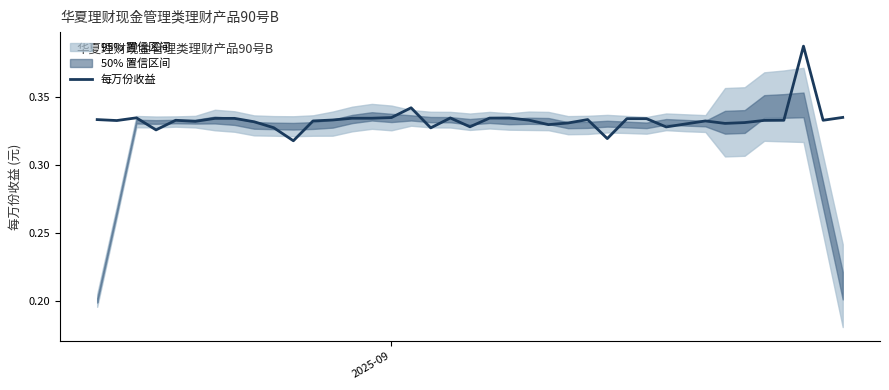

Is this an area chart (filled region under the line)?

No